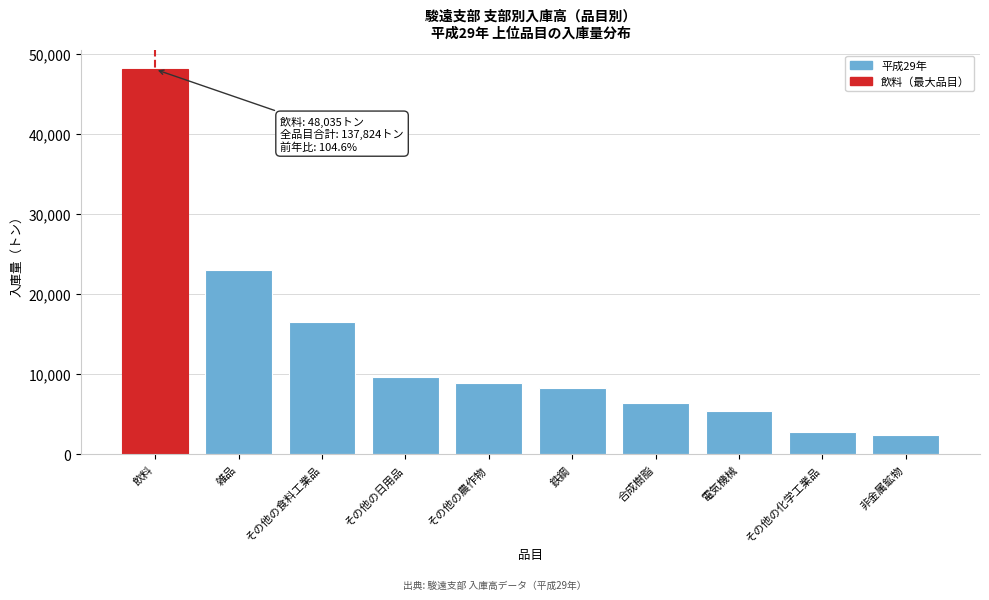

Reading right to left, extract all data points from this chart.

2430	2846	5418	6413	8214	8841	9707	16542	22982	48035